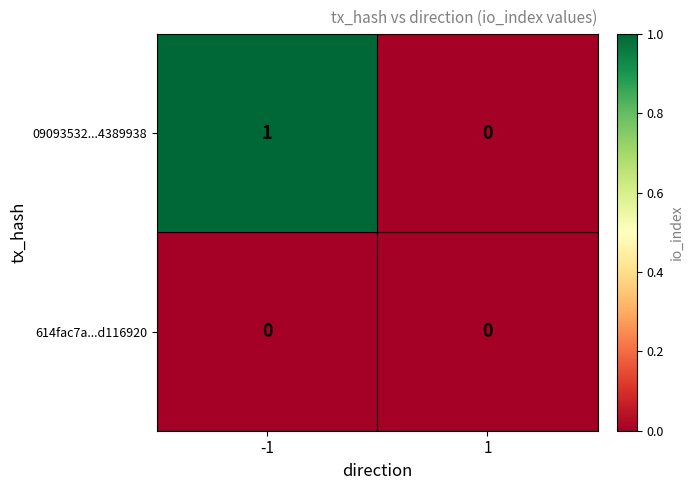

Is the value of 09093532...4389938 at -1 greater than the value of 614fac7a...d116920 at 1?

Yes